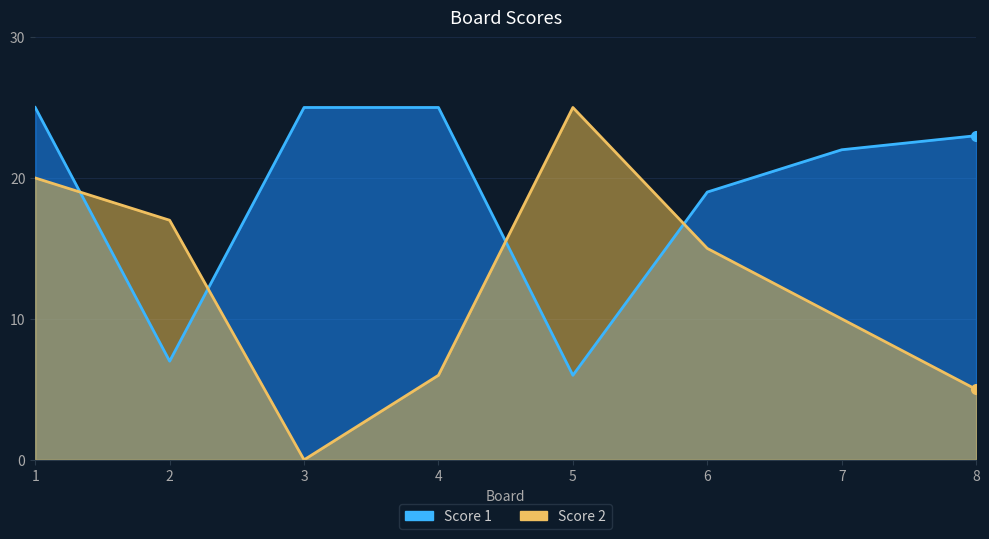

Which label corresponds to the smallest value in the chart?

3